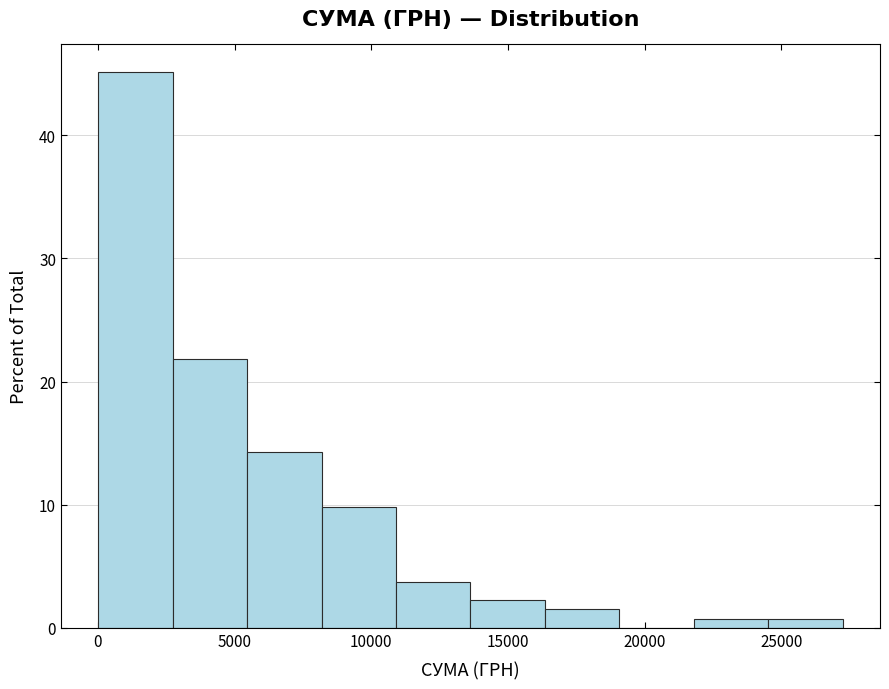

Reading left to right, list every bar in this chart as the range it spans on the x-axis followed by its height. Neither the bar edges nor the heights are printed on the chart, so give them approximately, as read against the axes.

0 to 2500: 45
2500 to 5500: 22
5500 to 8000: 14
8000 to 11000: 10
11000 to 13500: 4
13500 to 16500: 2
16500 to 19000: 2
19000 to 22000: 0
22000 to 24500: under 1
24500 to 27000: under 1